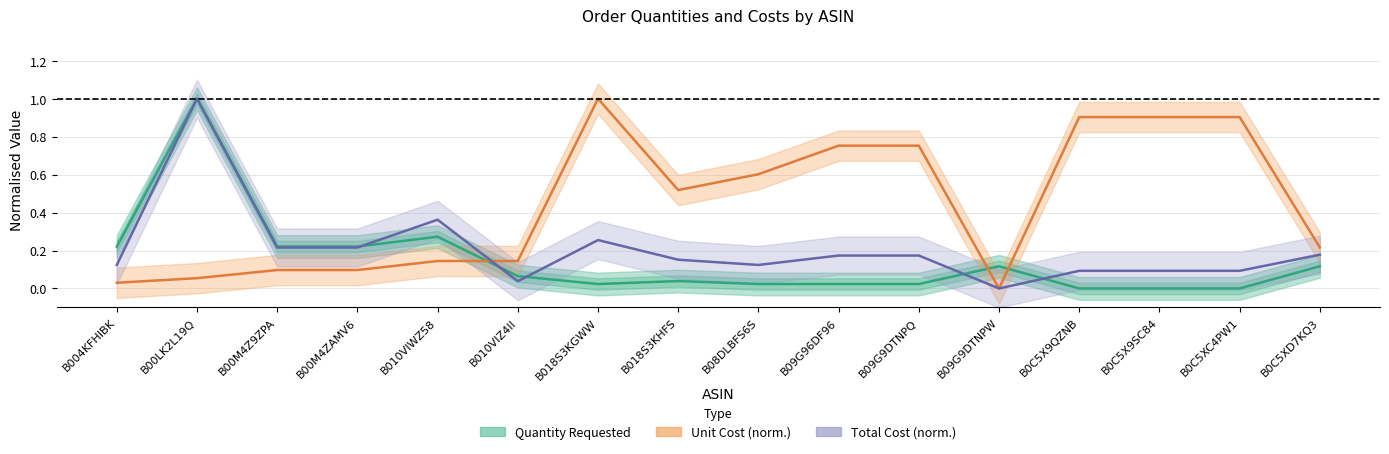

Which category has the lowest value across all series?

B0C5X9QZNB